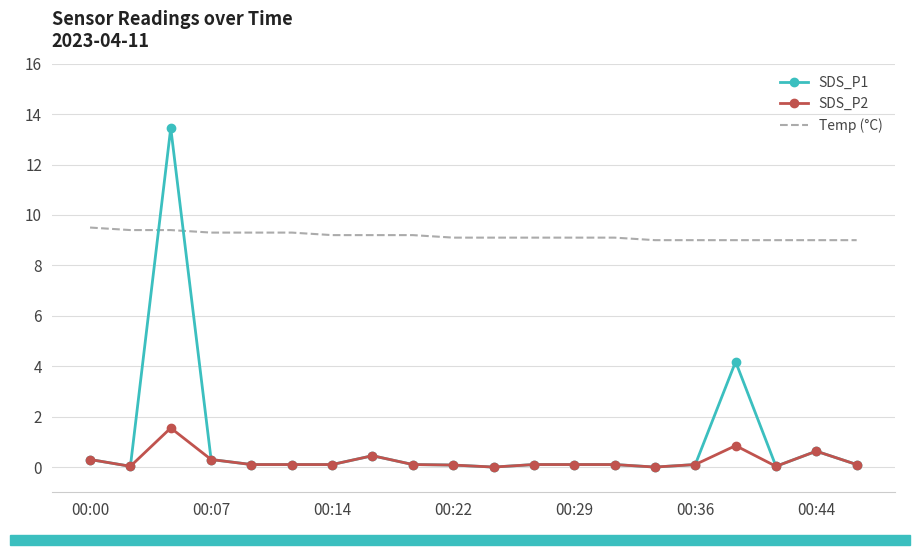

Which series has the largest range (max minus min)?

SDS_P1